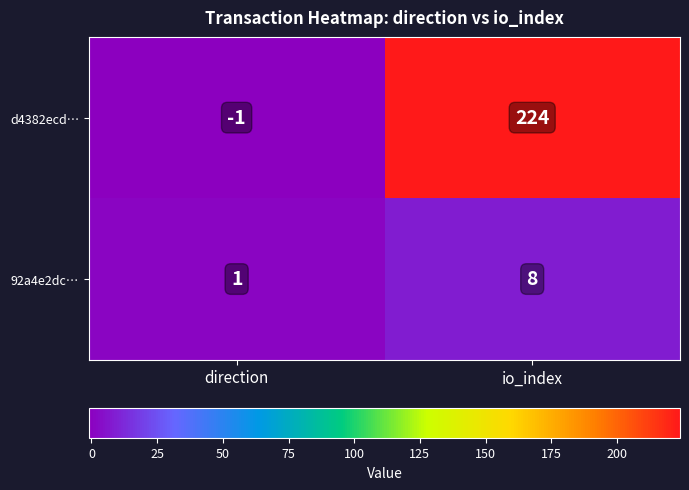

Is it true that d4382ecd… equals -1 at direction?

True